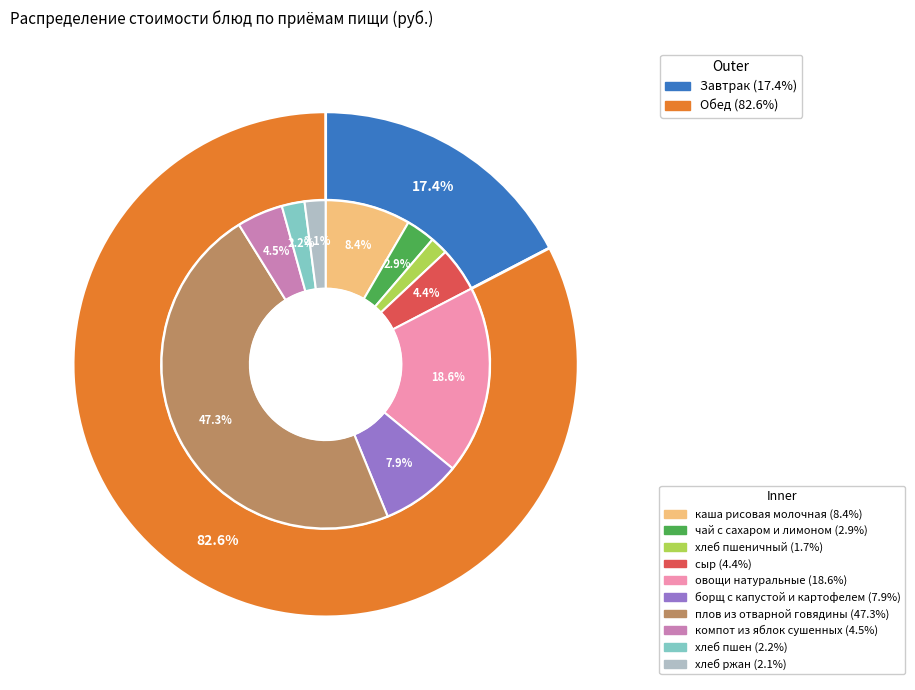

To the nearest percent, what portion does чай с сахаром и лимоном represent?

3%